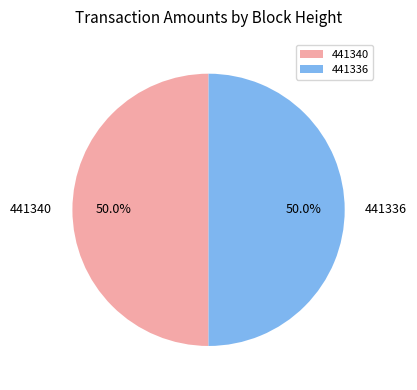

How much of the chart is everything except 441340?

50.0%